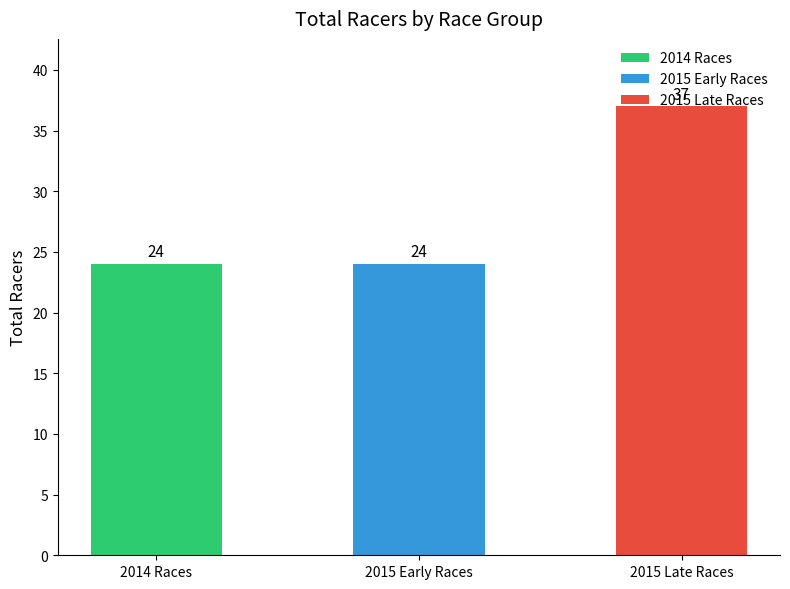

What is the change in value from 2014 Races to 2015 Late Races?

+13